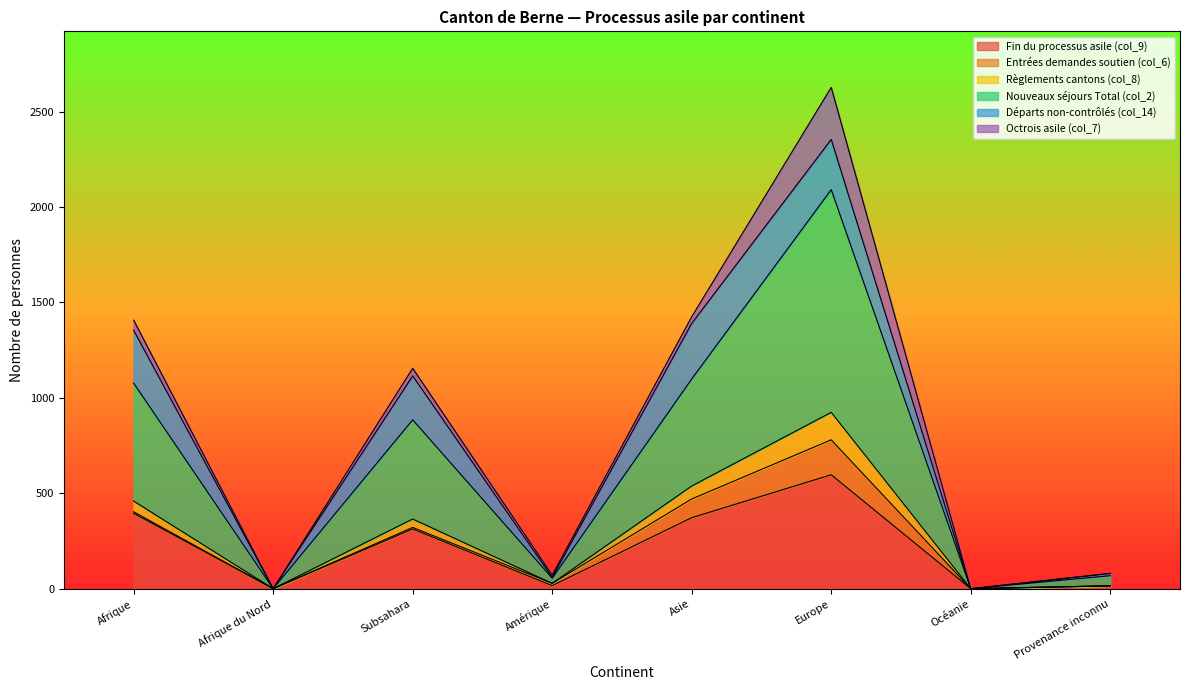

True or false: Règlements cantons (col_8) and Fin du processus asile (col_9) intersect in this chart.

False